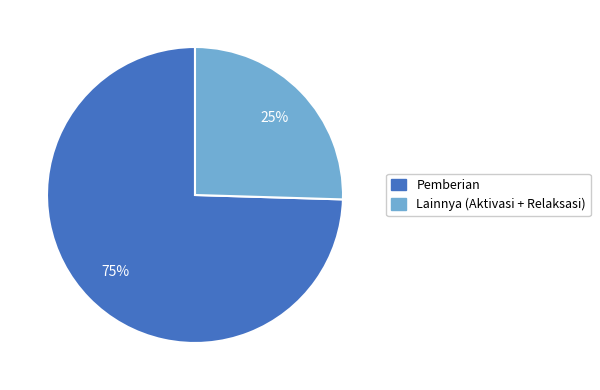

To the nearest percent, what is the average slice percentage?

50%